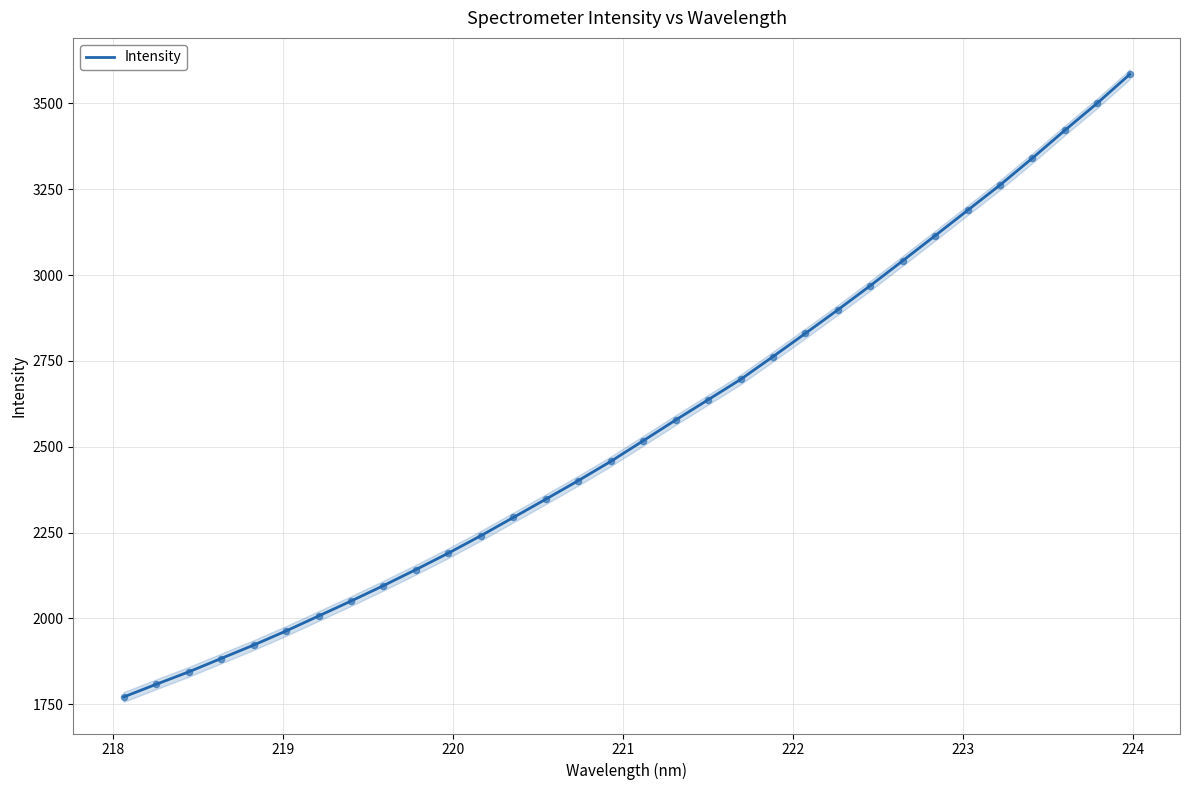

What is the lowest value of the Intensity series?

1770.9